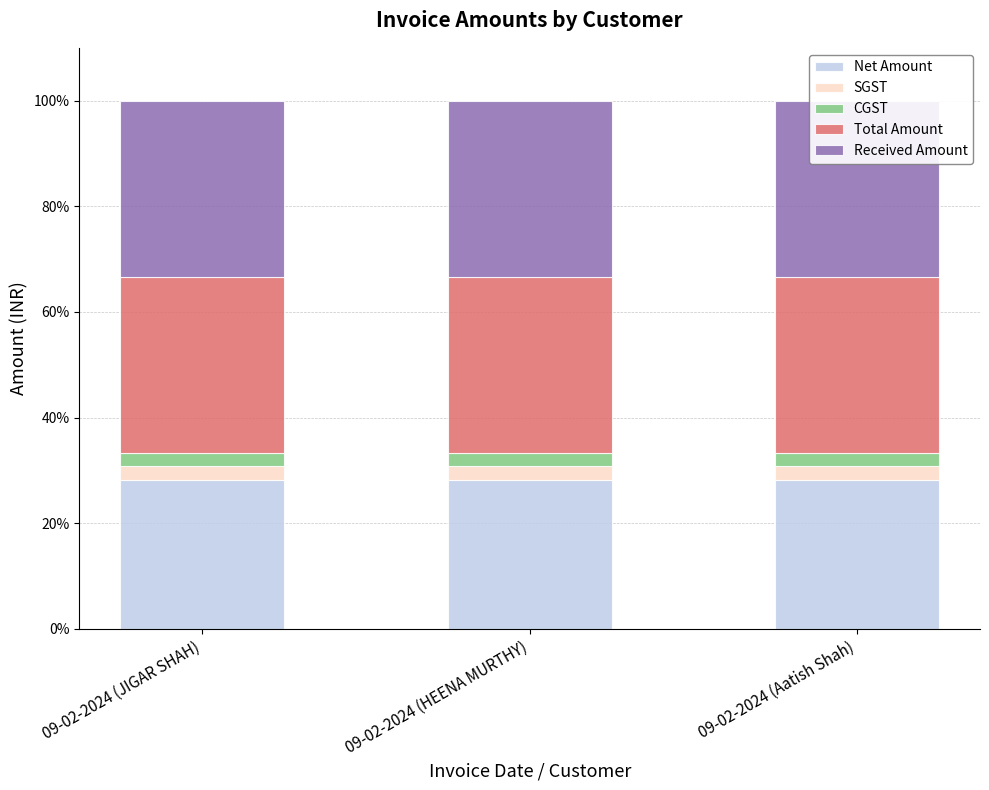

At 09-02-2024 (JIGAR SHAH), list the series in order from largest to smallest.

Received Amount, Total Amount, Net Amount, CGST, SGST